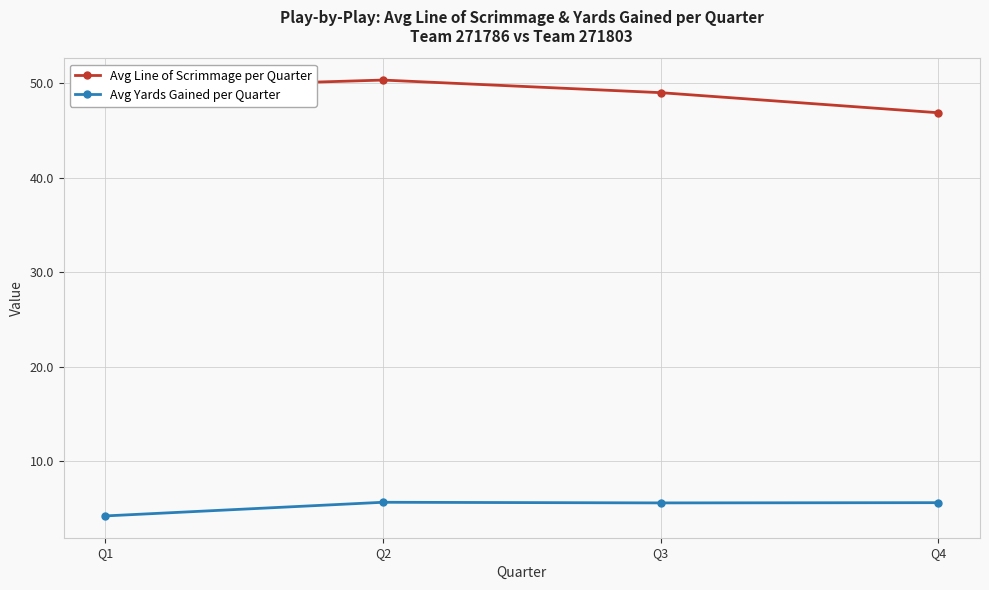

The Avg Line of Scrimmage per Quarter series shows 31.2 at Q2. True or false?

False